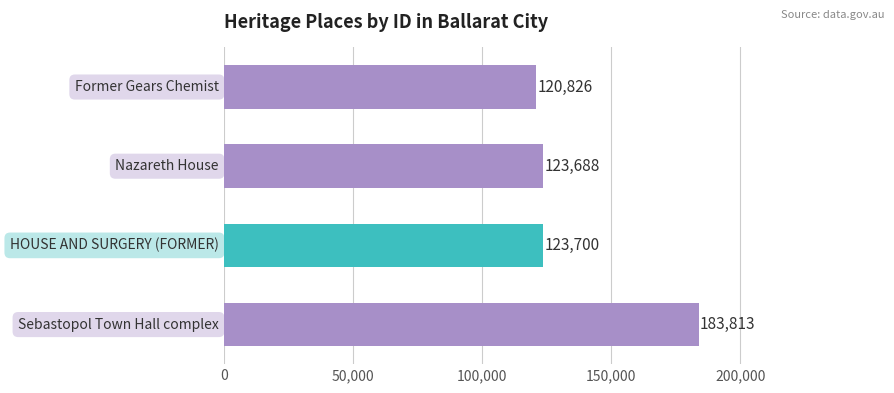

Reading top to bottom, what are all the values shown in this chart?

120826	123688	123700	183813